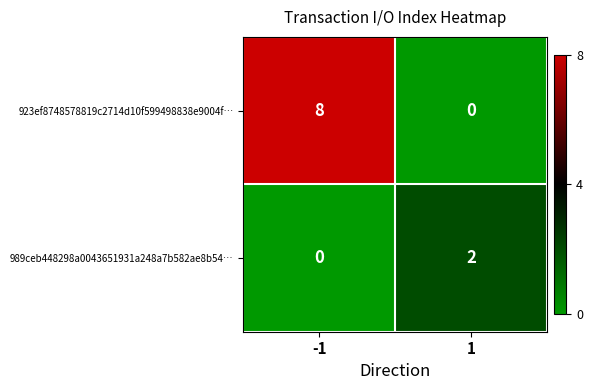

What is the sum of the 923ef8748578819c2714d10f599498838e9004f… values at 1 and -1?

8